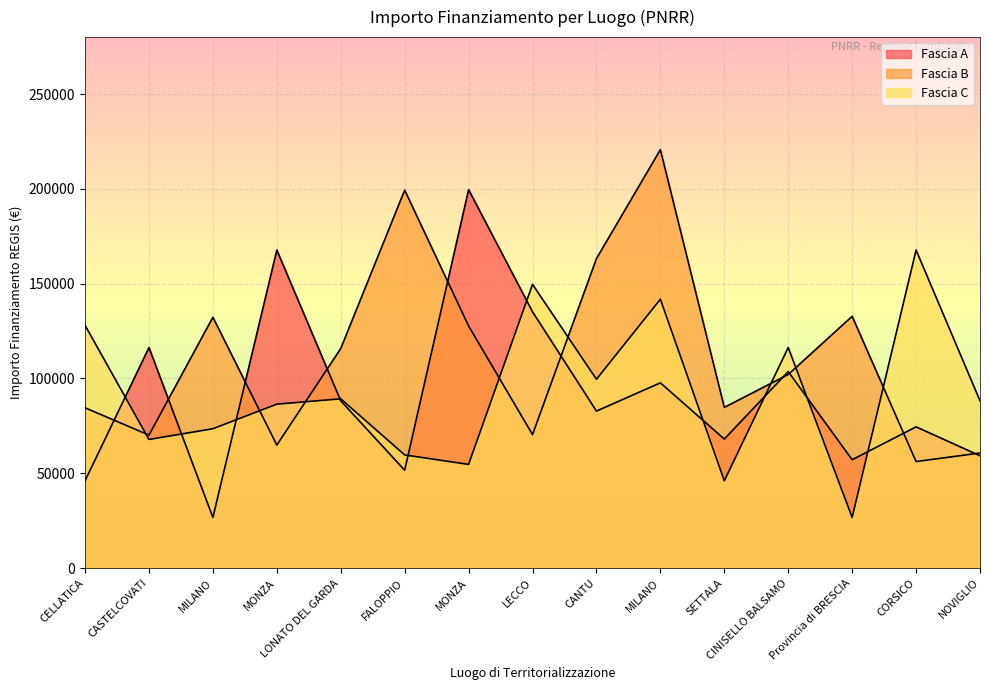

Count the number of data series in this chart.

3